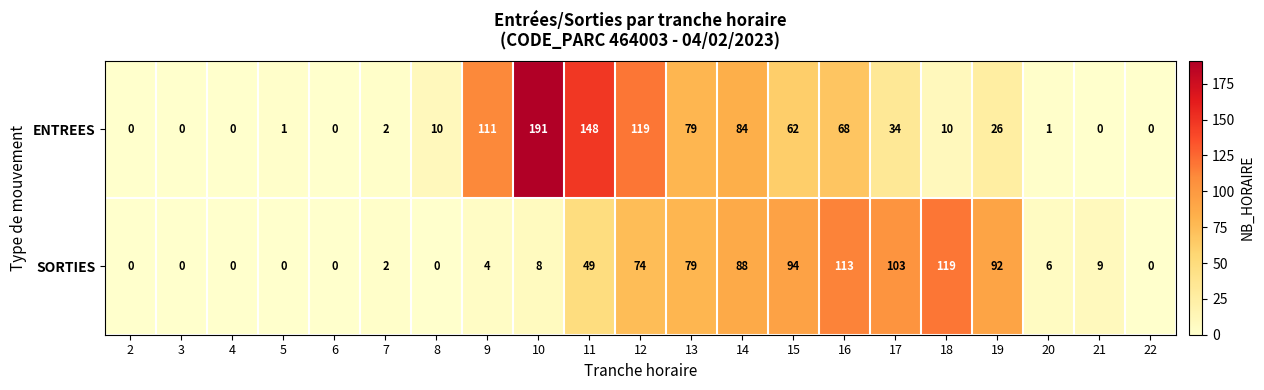

True or false: ENTREES has a value of 31 at 13.

False